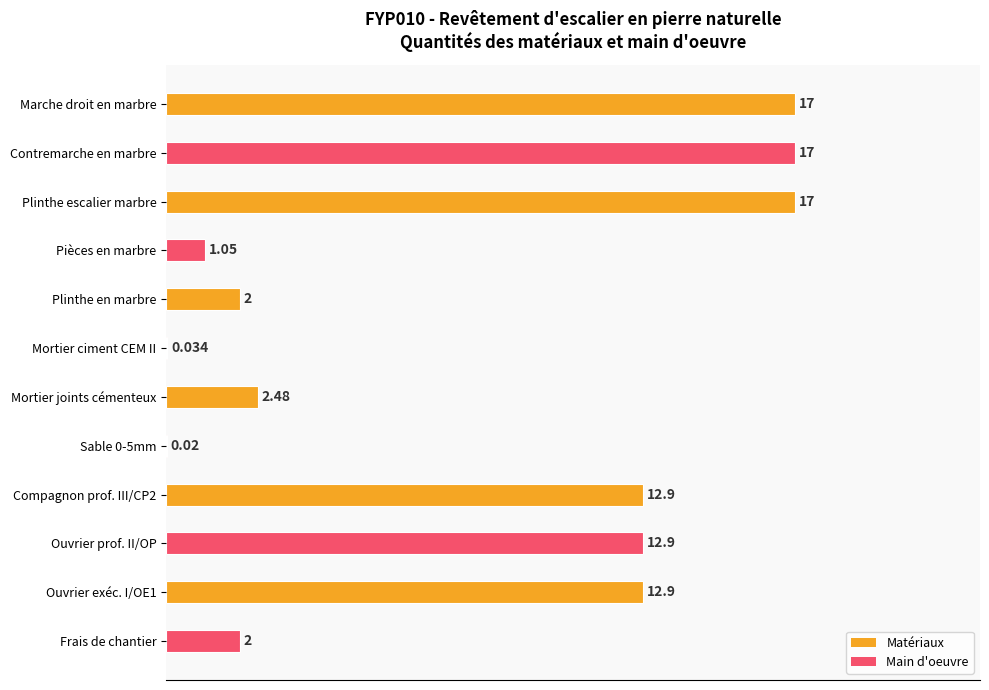

What is the sum of all values?

97.3